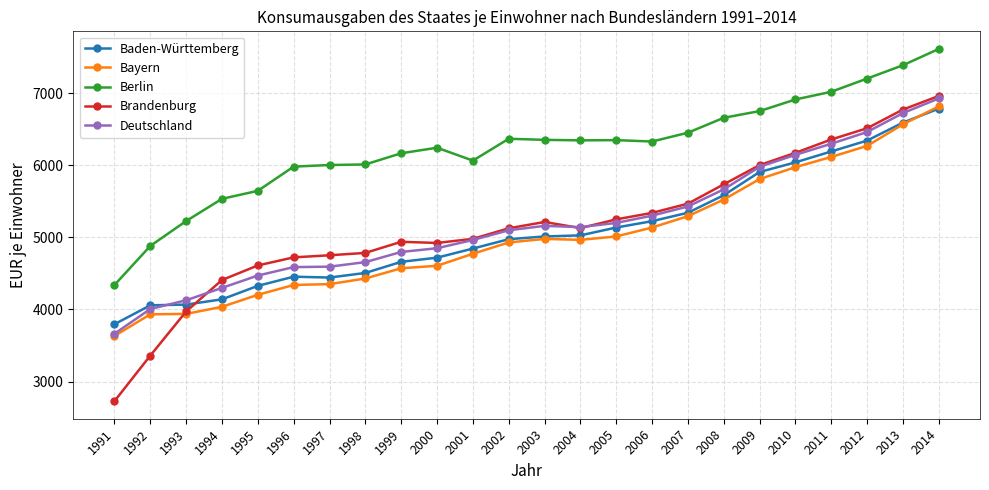

What is the minimum value for Berlin?

4340